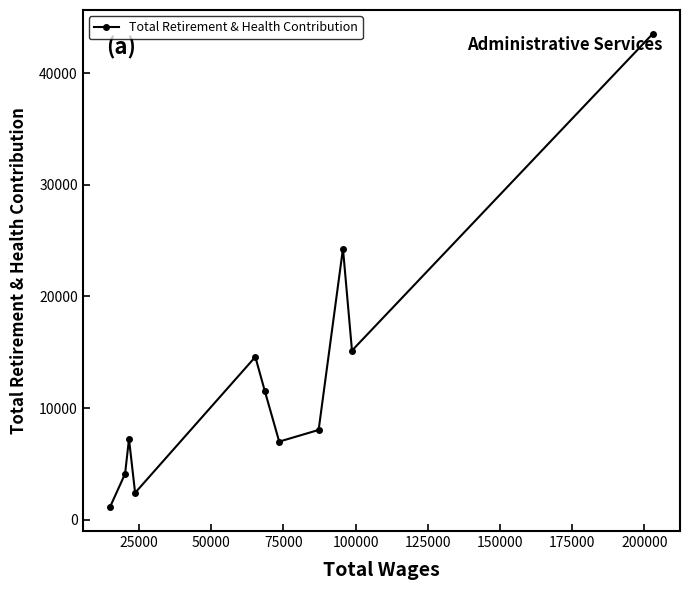

What is the maximum value shown in the chart?

43538